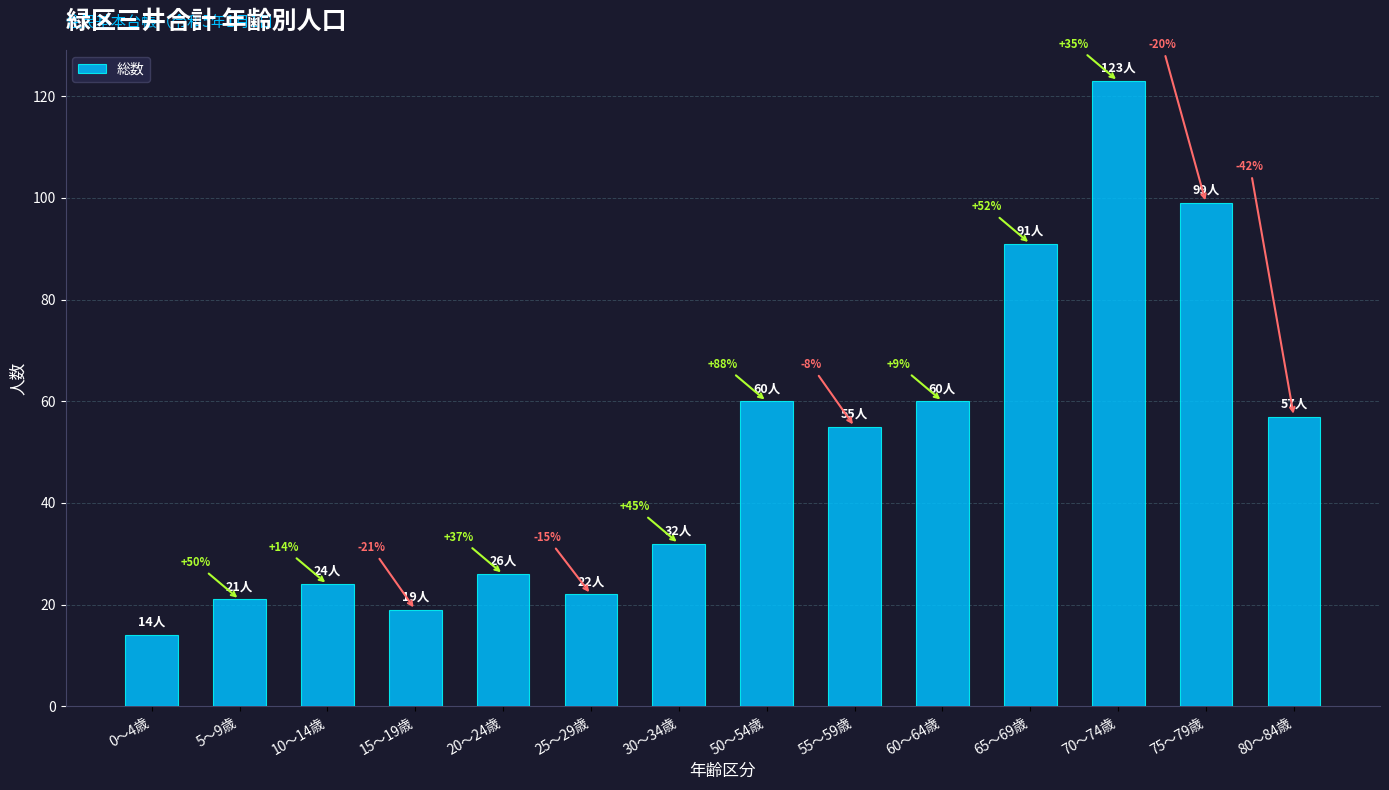

What is the change in value from 25～29歳 to 65～69歳?

+69